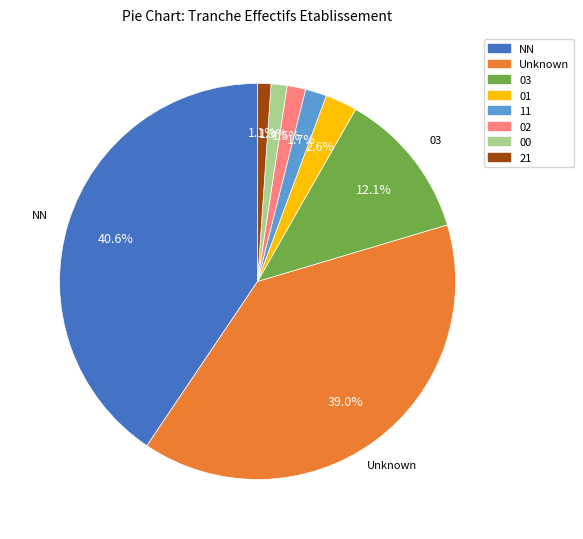

Is there a majority slice in this chart?

No